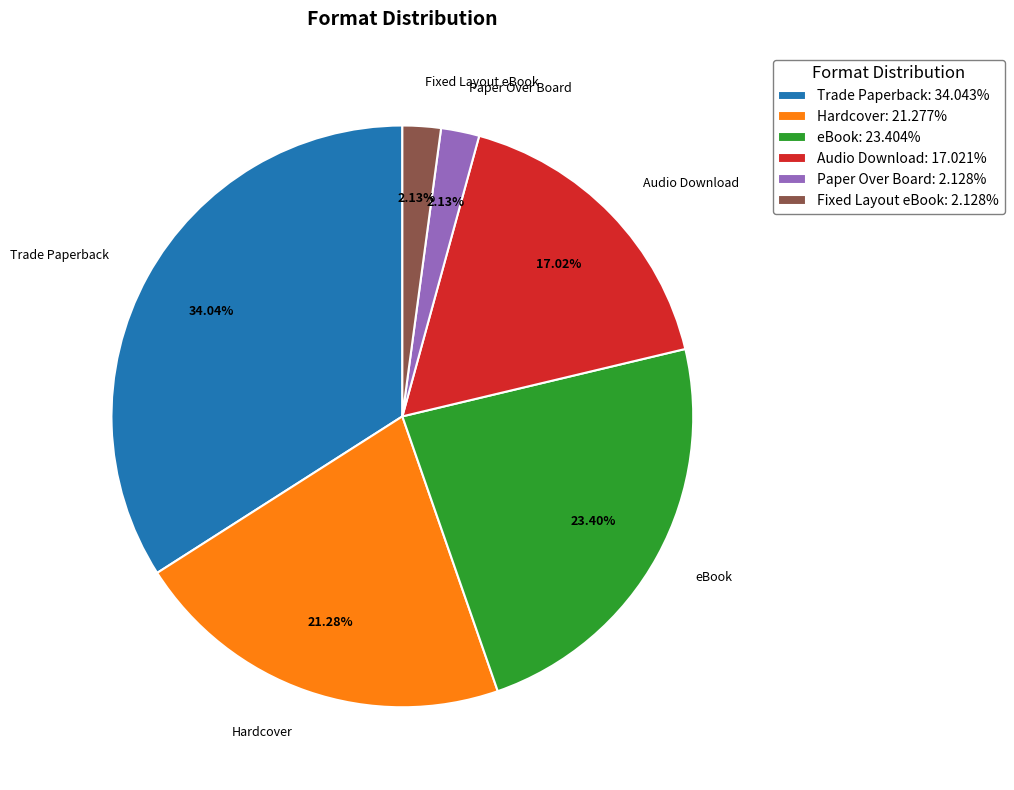

How many slices are in this pie chart?

6